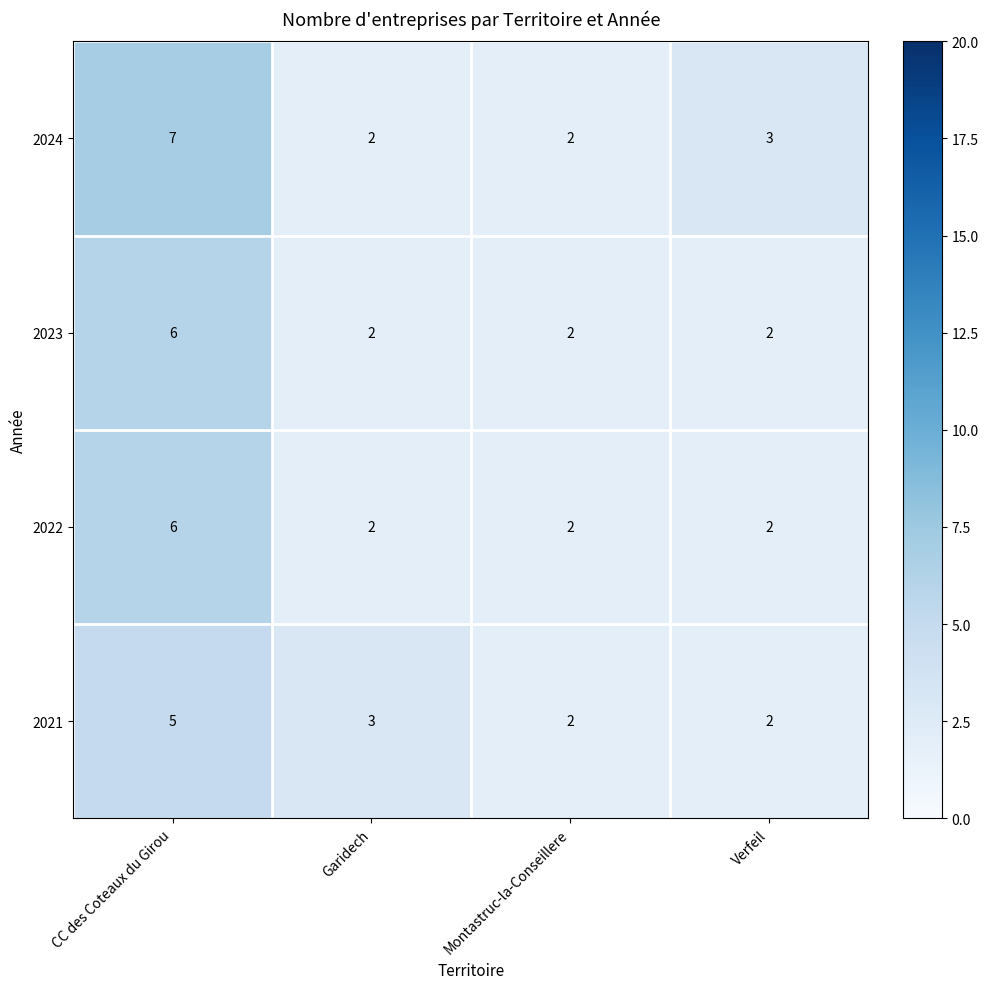

Is the value of 2024 at Verfeil greater than the value of 2023 at Verfeil?

Yes